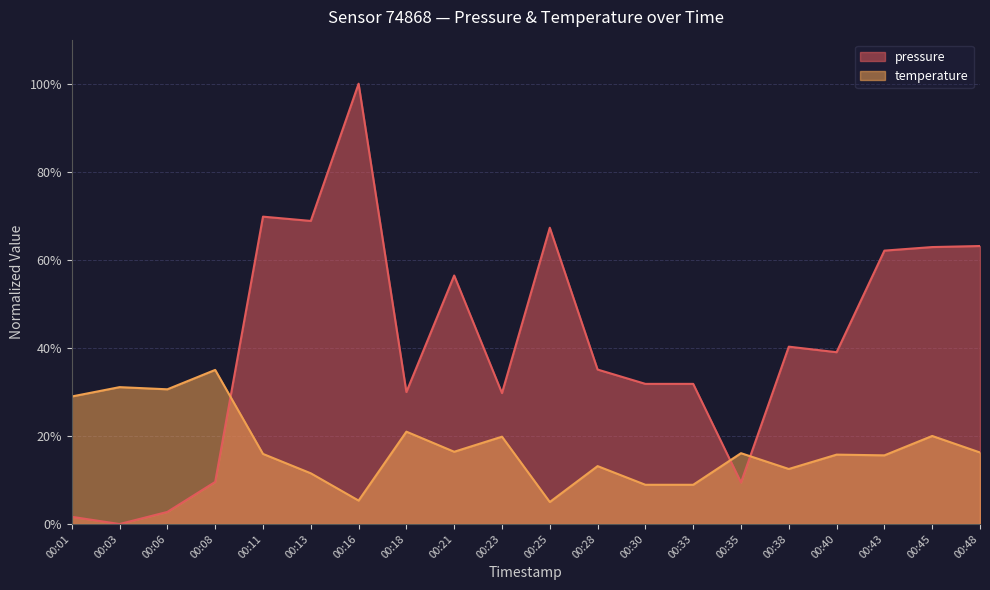

How many interior local valleys does the temperature series have?

6